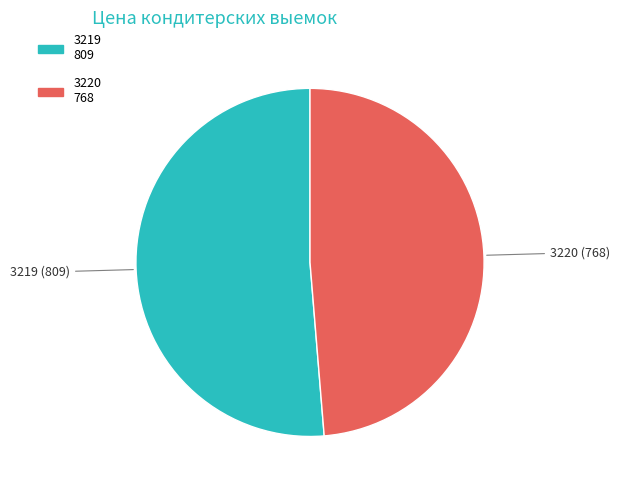

Does 3220 represent more than half of the total?

No